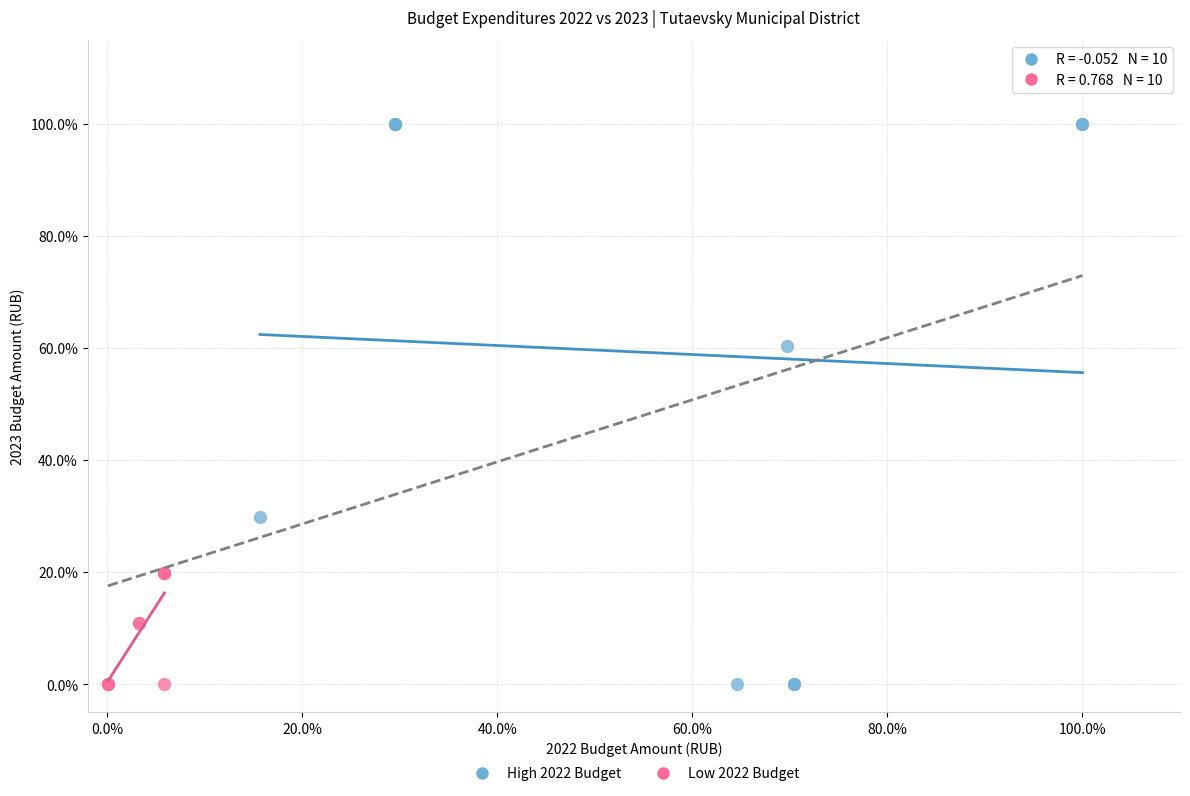

Which series contains the highest Y value?

High 2022 Budget